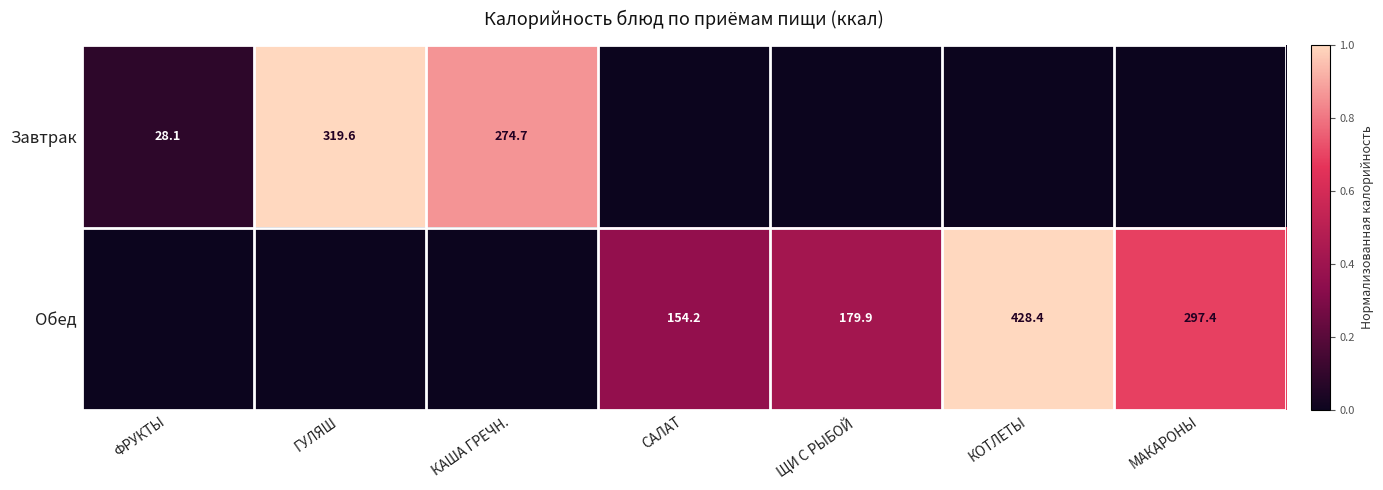

Which has a higher value, МАКАРОНЫ or ГУЛЯШ?

ГУЛЯШ